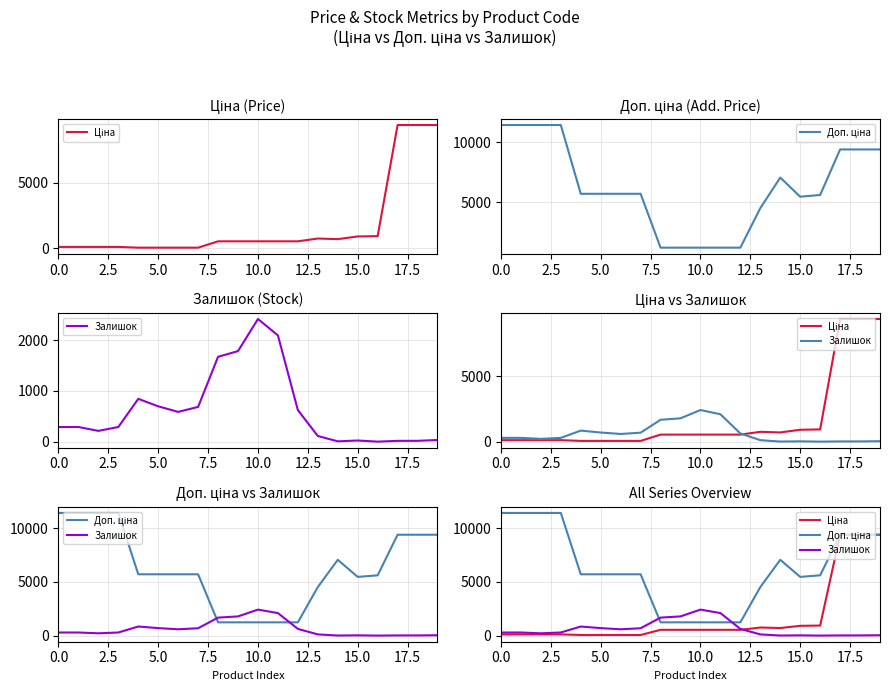

The Залишок series shows 2.6 at 16. True or false?

False